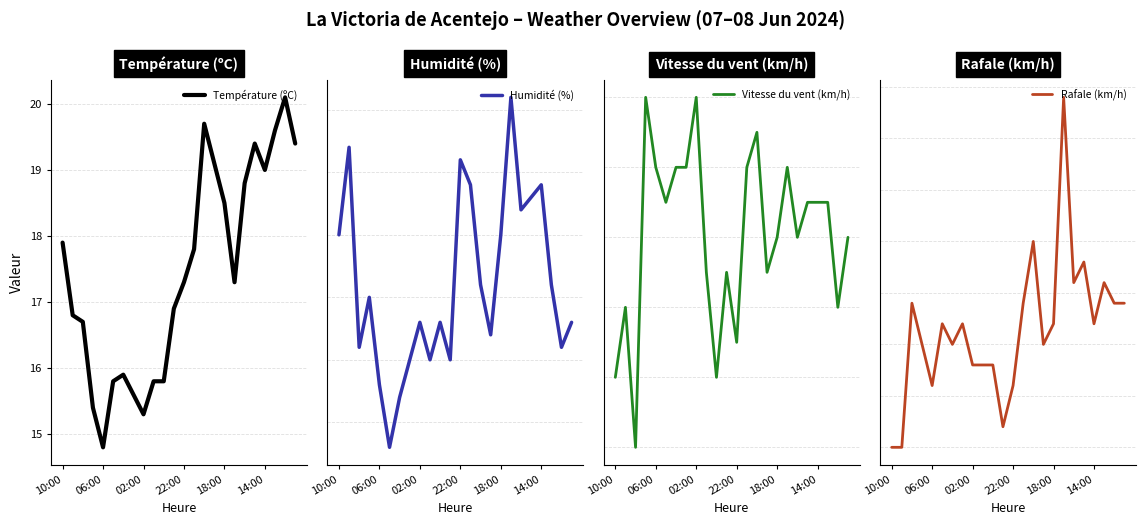

How many times do Température (ºC) and Rafale (km/h) cross each other?

10